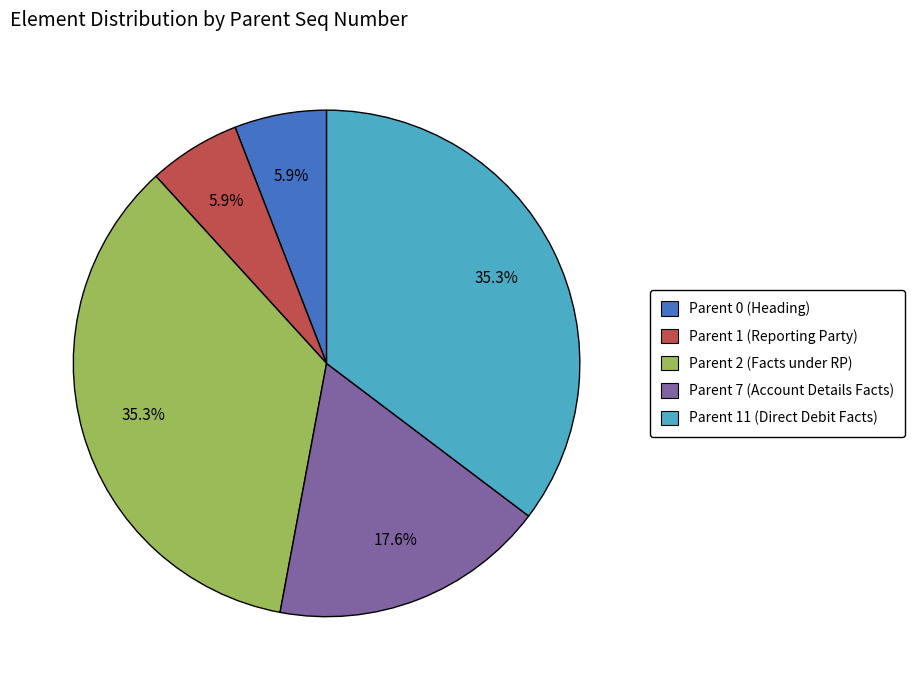

How many segments does this pie chart have?

5